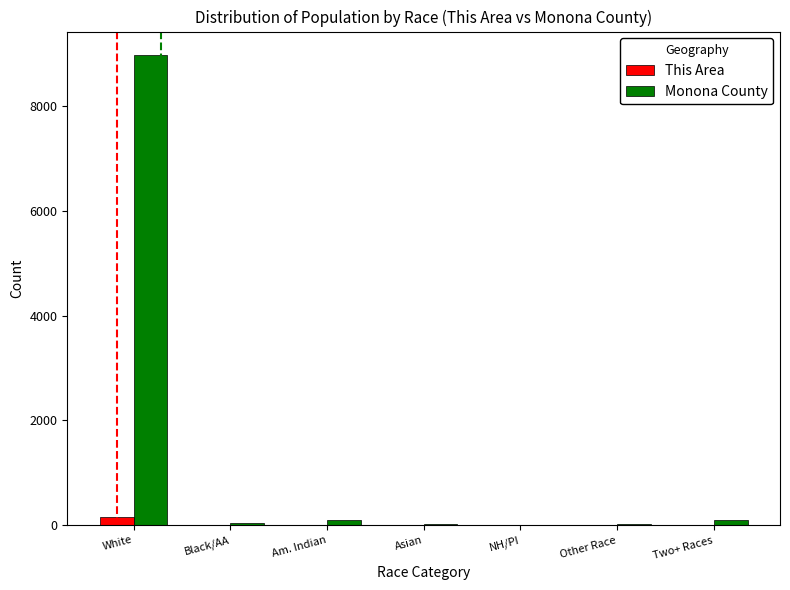

What is the sum of all This Area values?

162